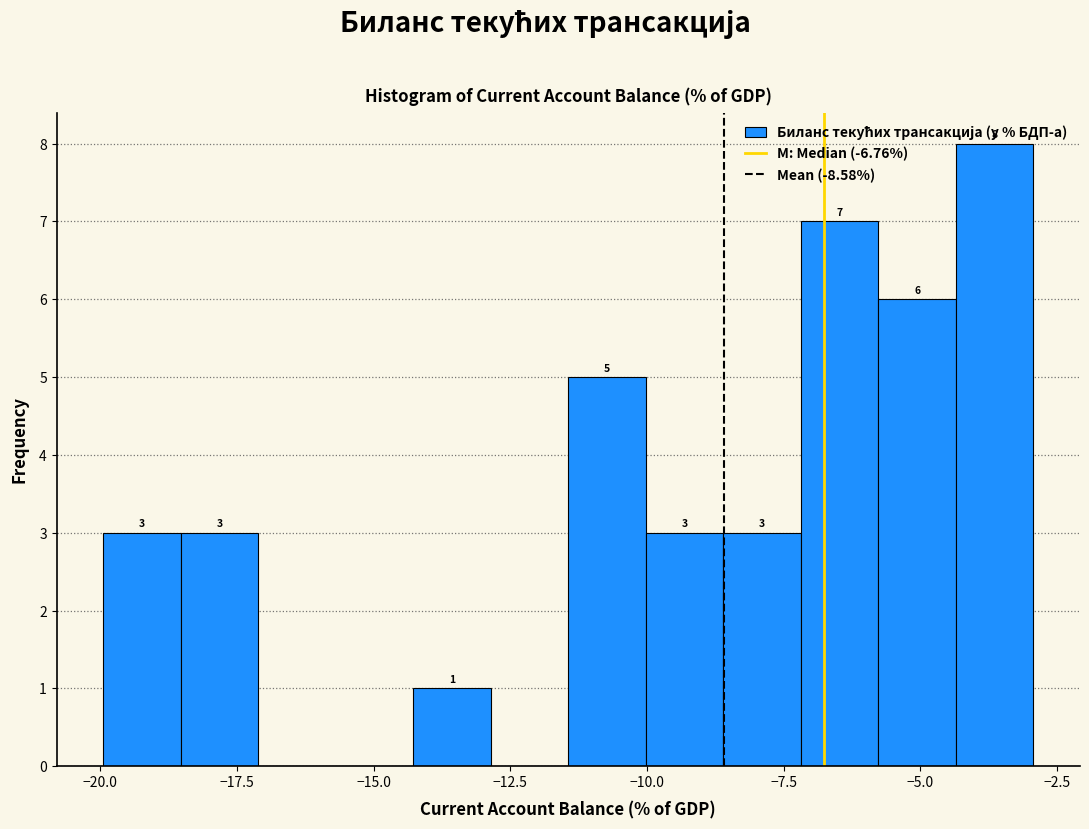

Read against the x-axis, roughly where is the centre of the tallest bar?

-3.5